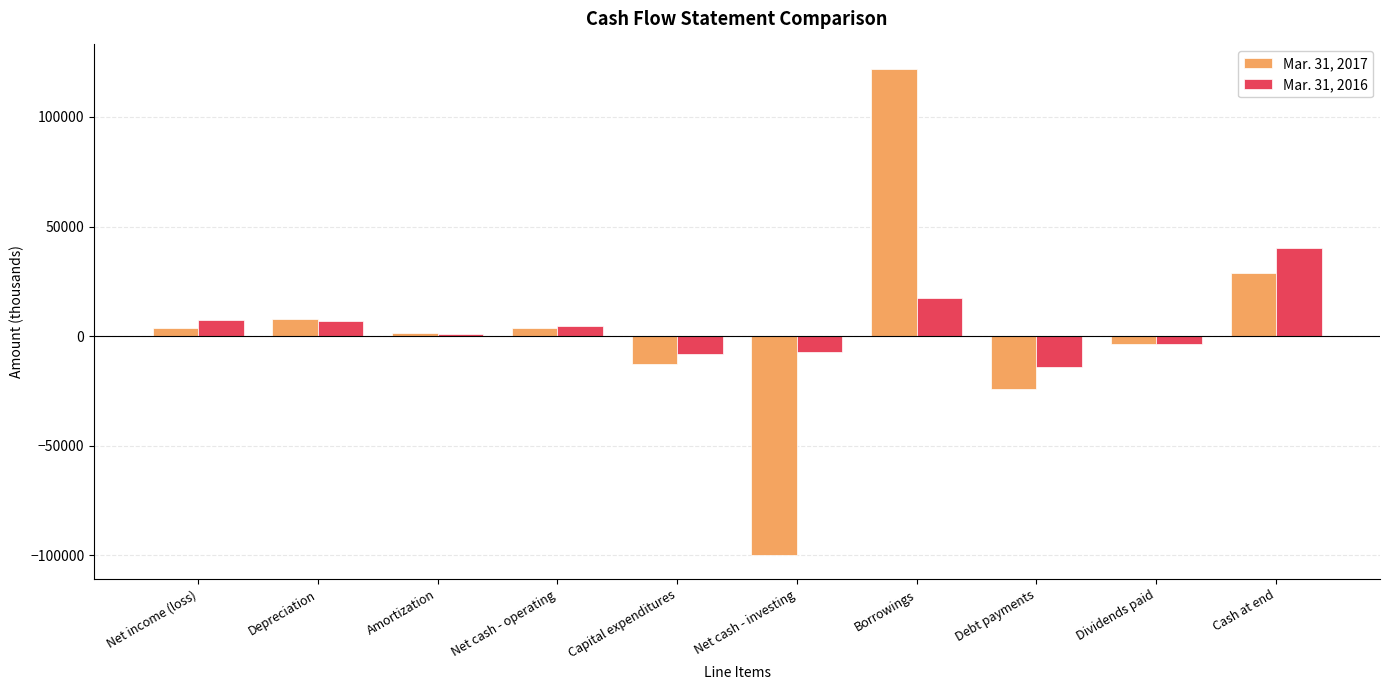

What are all the series names shown in the legend?

Mar. 31, 2017, Mar. 31, 2016